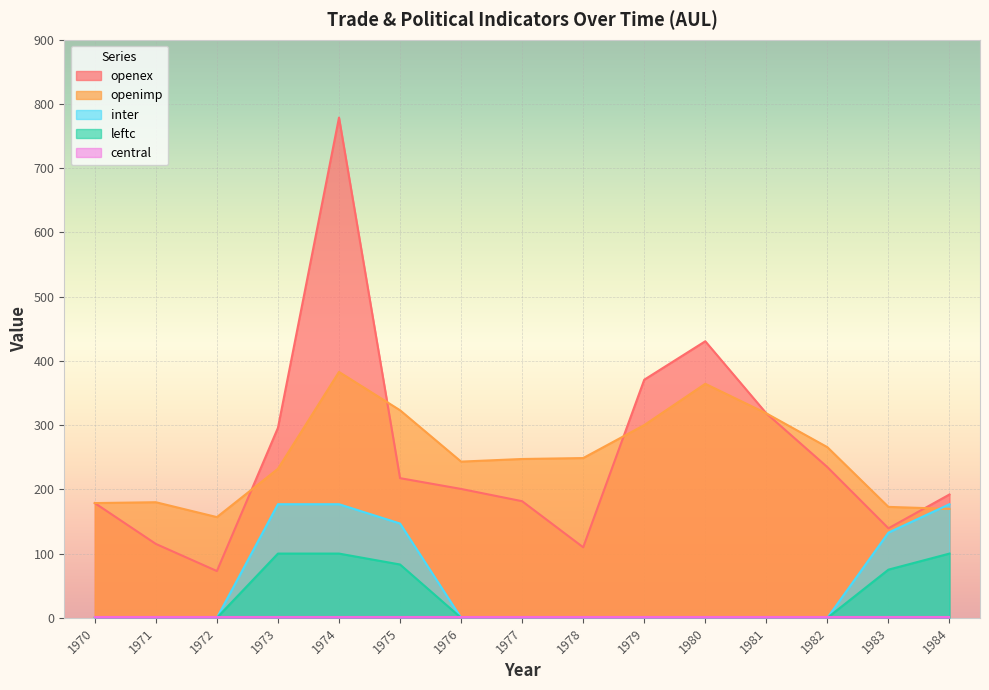

How many lines are shown in the chart?

5